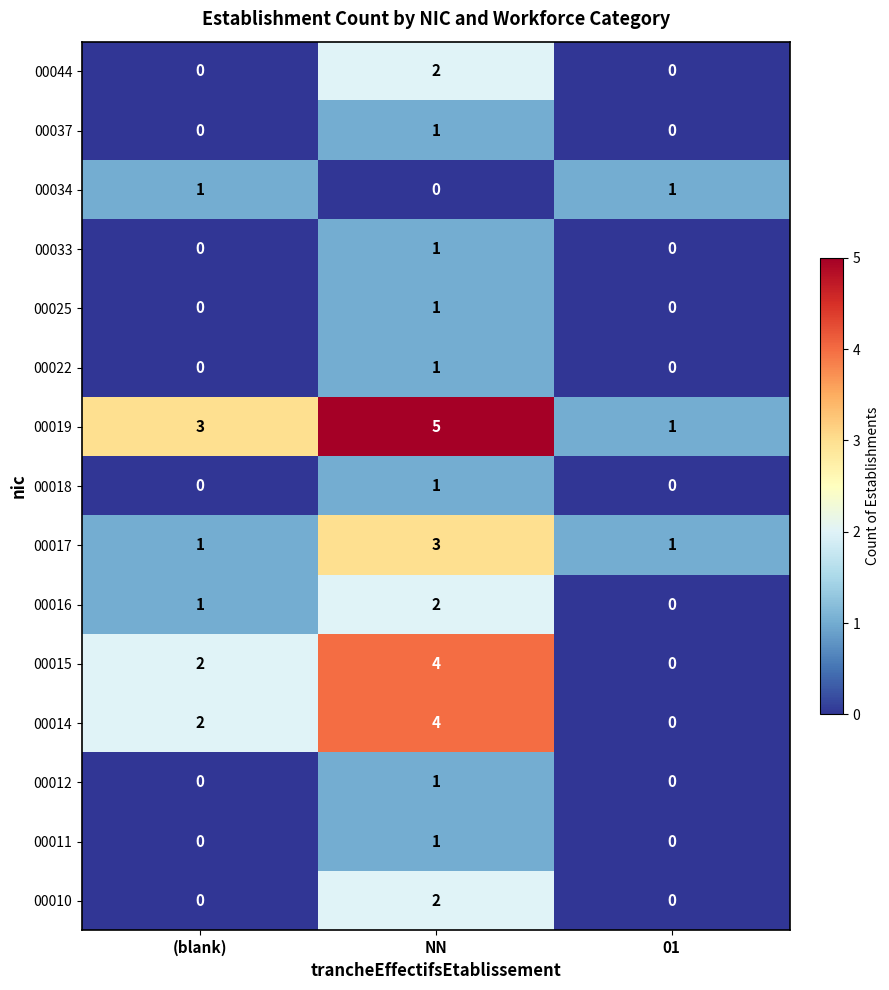

What is the spread (max minus min) of values at (blank)?

3